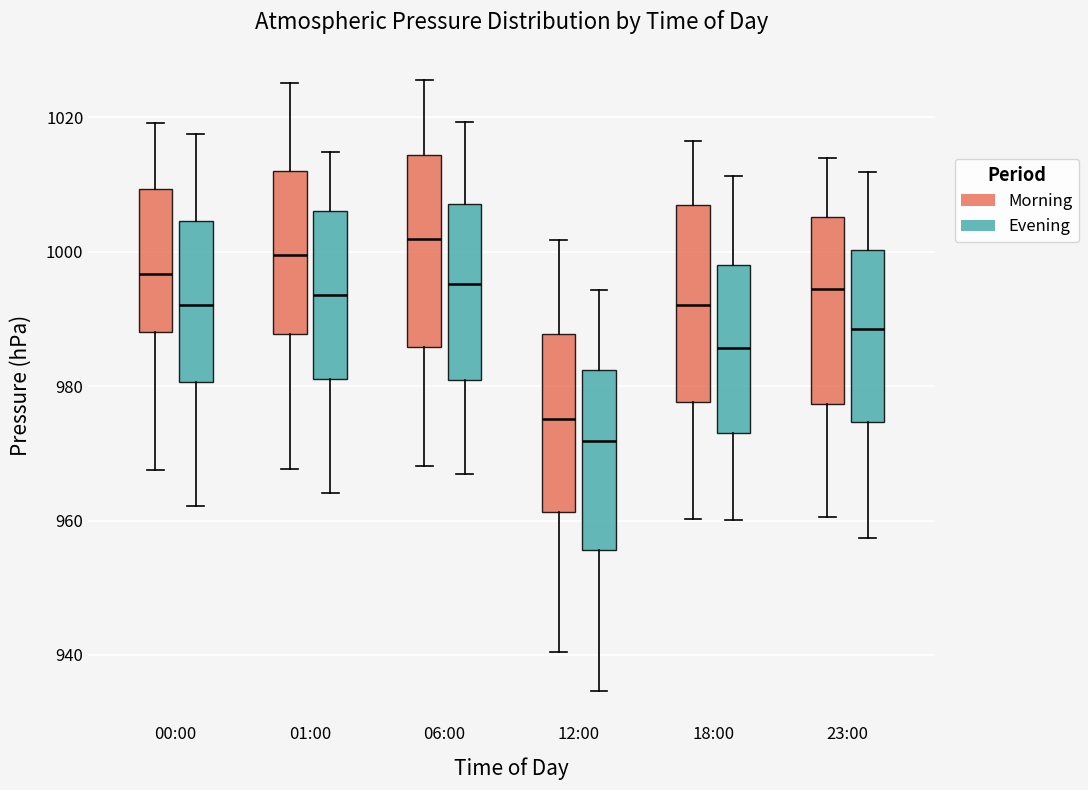

Which box has the lowest median line?

12:00 (Evening)